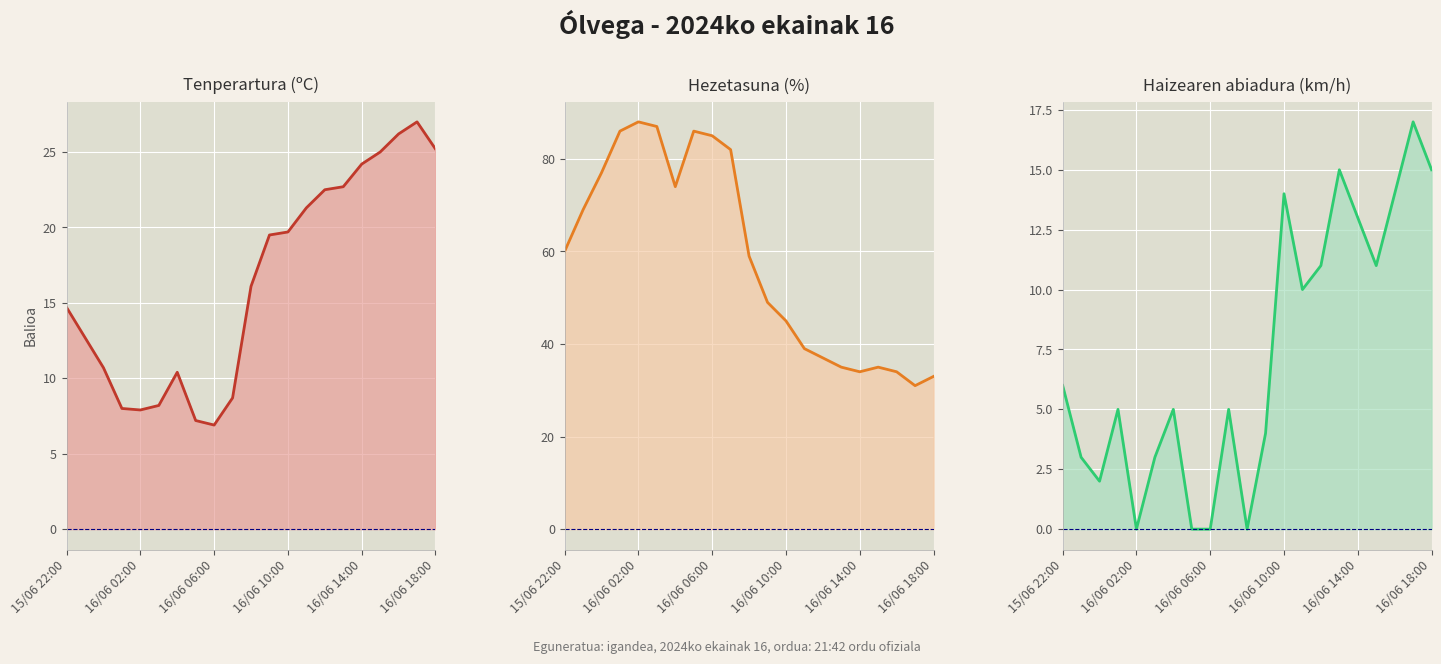

The value of Hezetasuna (%) at 16/06 08:00 is 85.5. True or false?

False